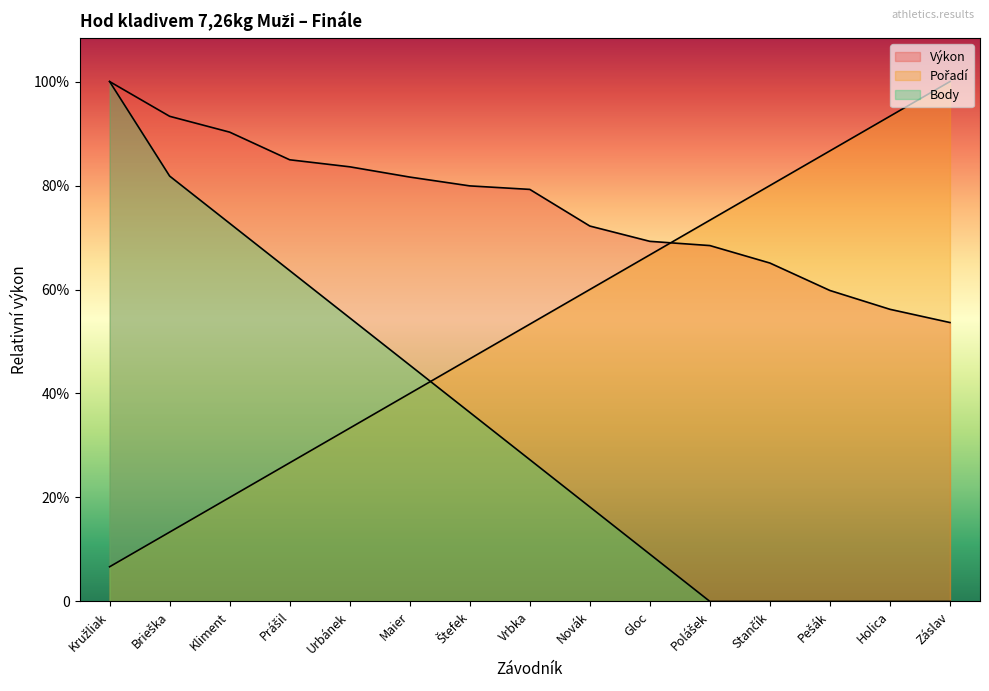

True or false: Výkon has more than 0 points higher than both neighbors.

False